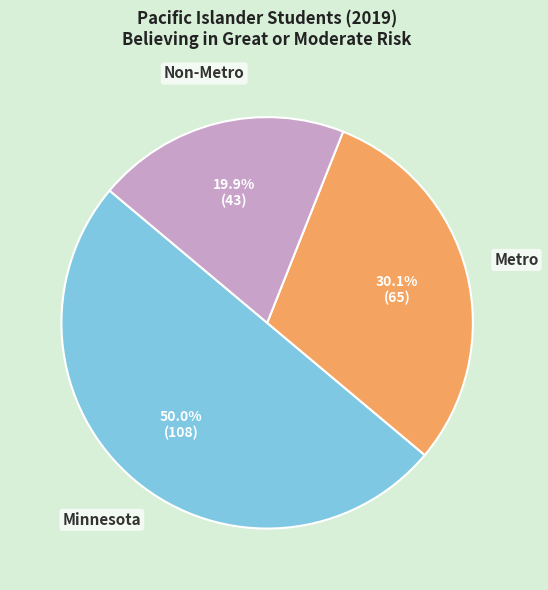

Combined, what portion of the pie is Metro and Minnesota?

80.1%